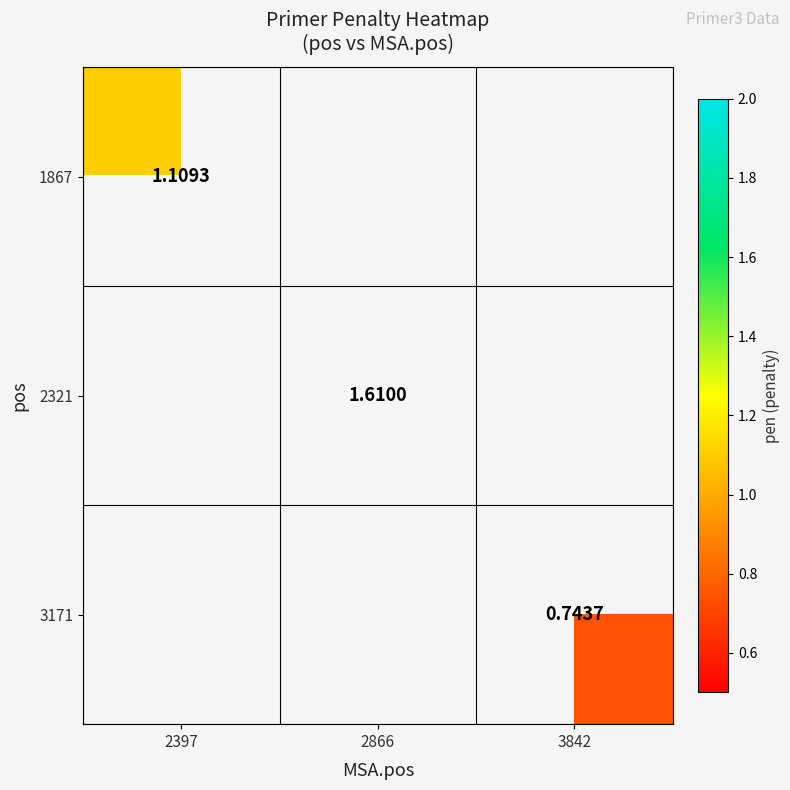

Where does the 2321 series first go above 1?

2866